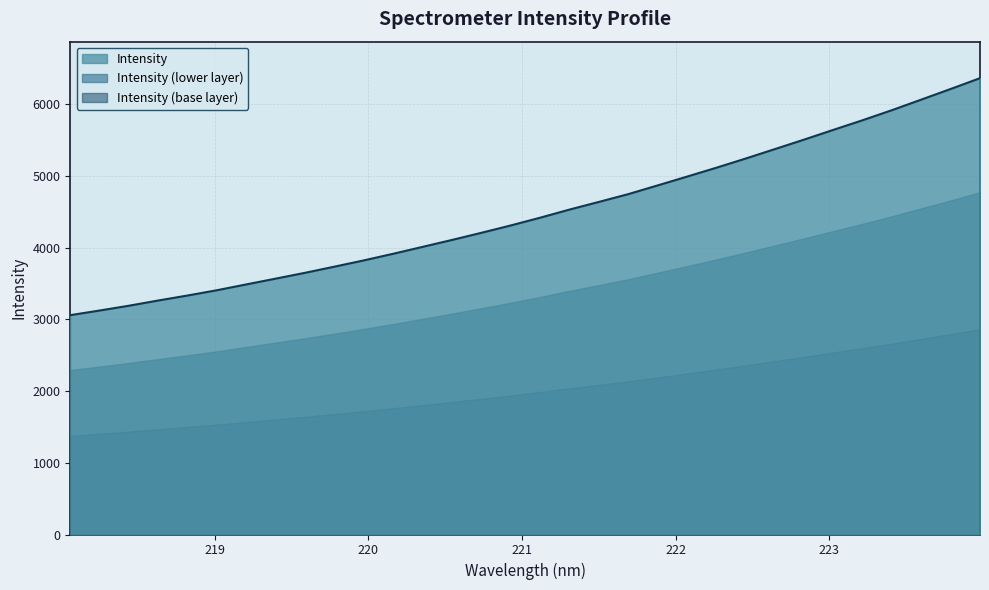

Does the chart display data point markers on the line(s)?

No